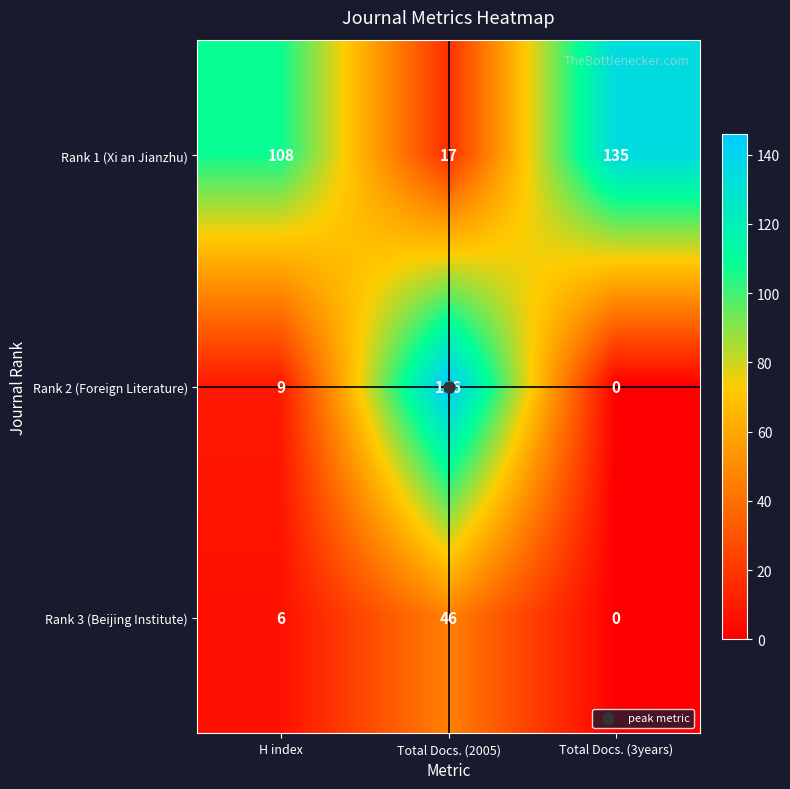

How many categories are shown in the chart?

3